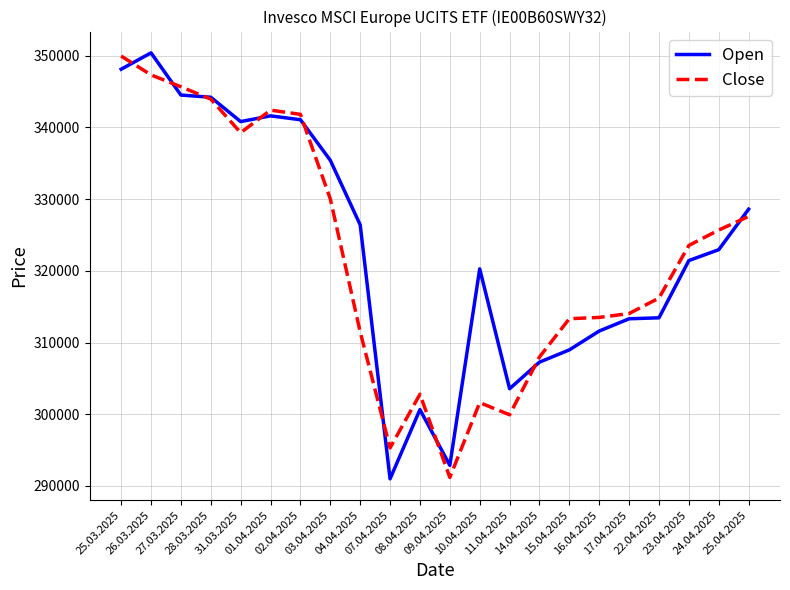

What is the maximum value for Open?

350402